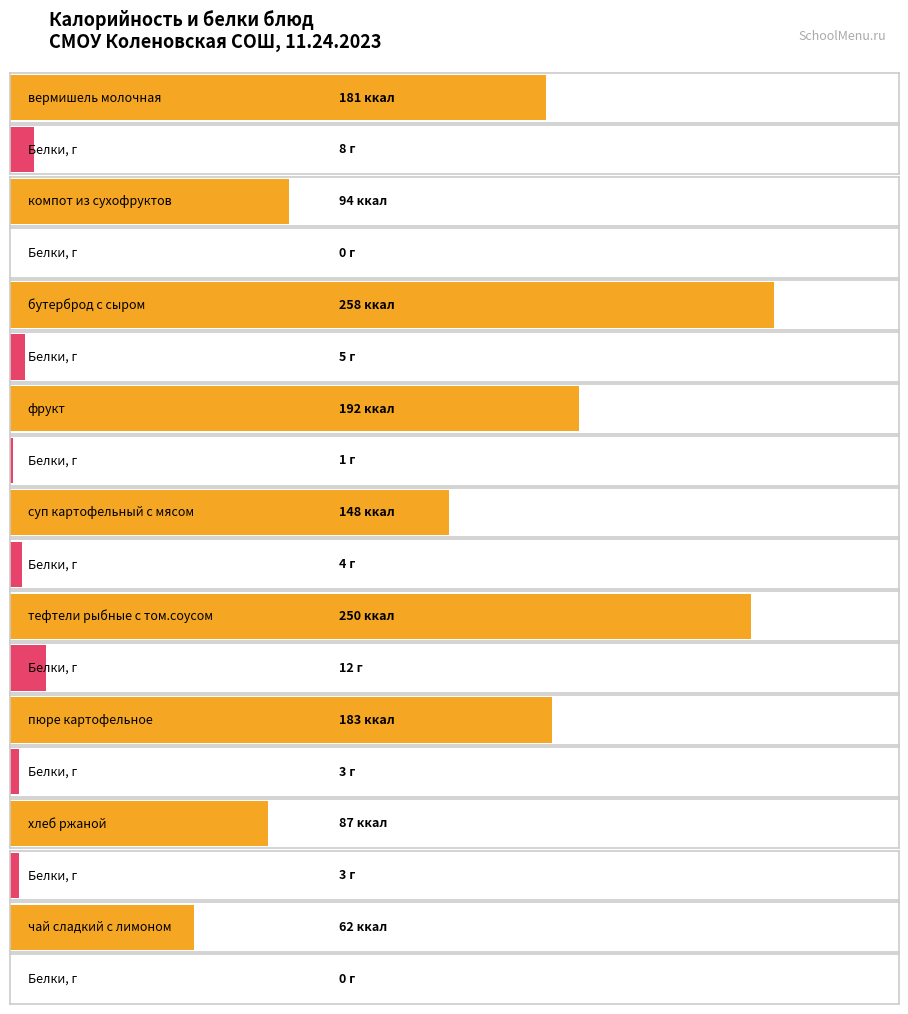

Which category has the highest value in the Калорийность series?

бутерброд с сыром